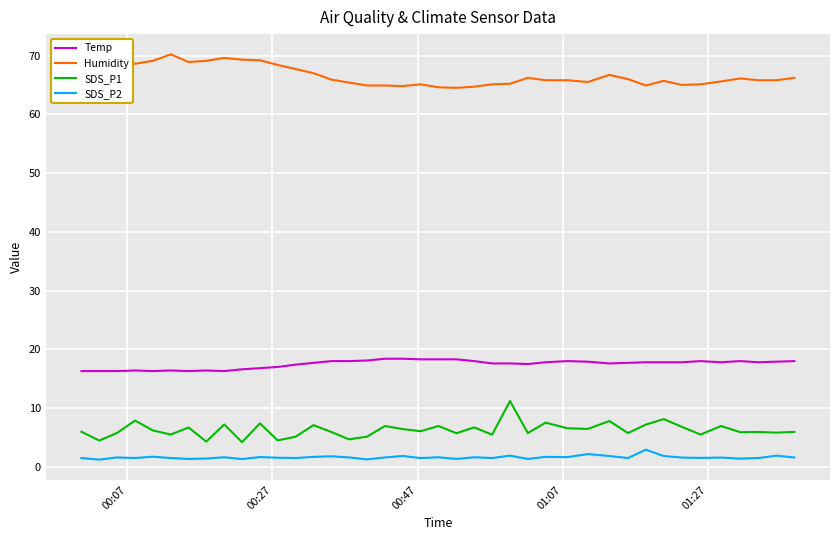

True or false: SDS_P2 and SDS_P1 intersect in this chart.

False